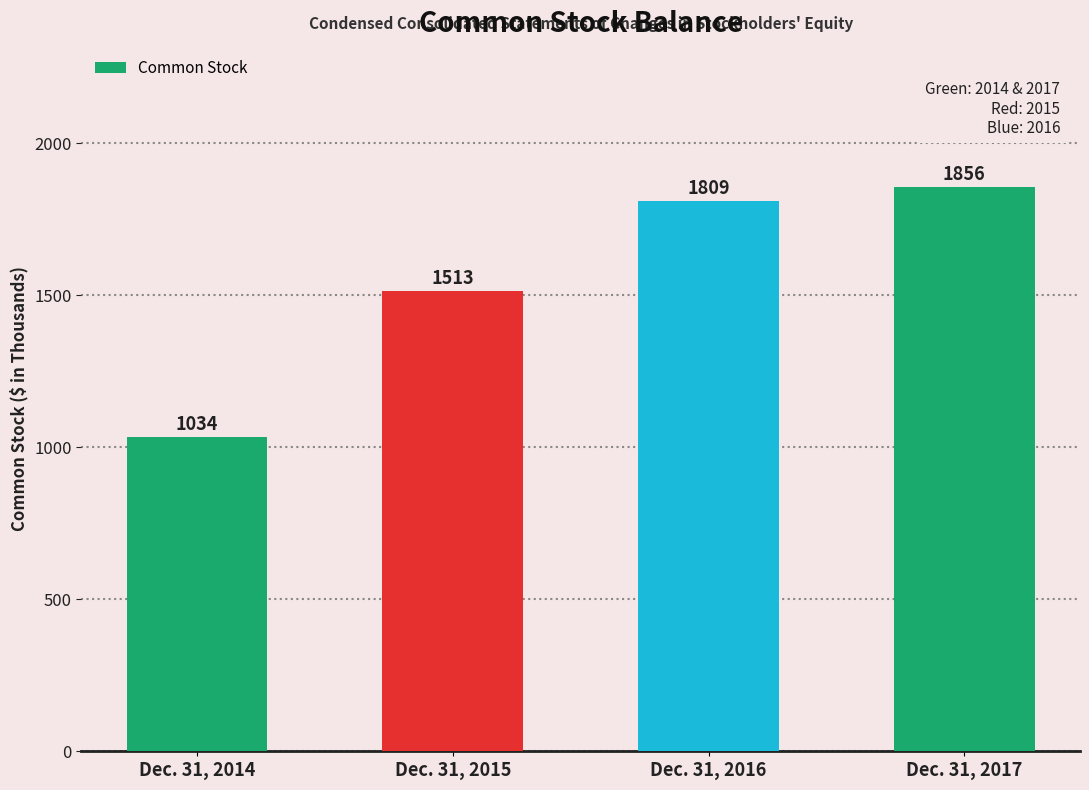

Rank the categories by value from lowest to highest.

Dec. 31, 2014, Dec. 31, 2015, Dec. 31, 2016, Dec. 31, 2017